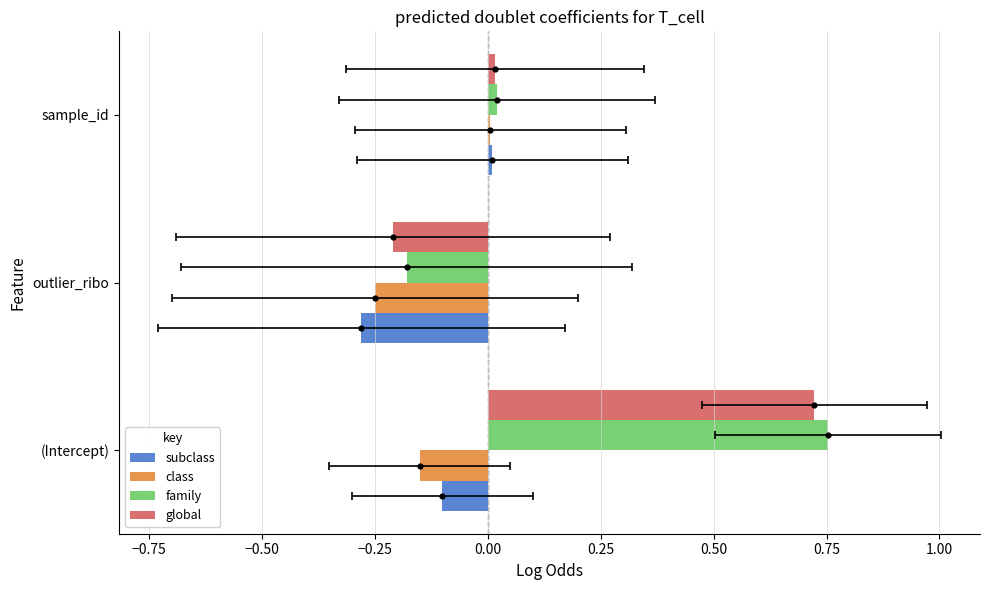

Which series reaches the minimum Y coordinate?

subclass